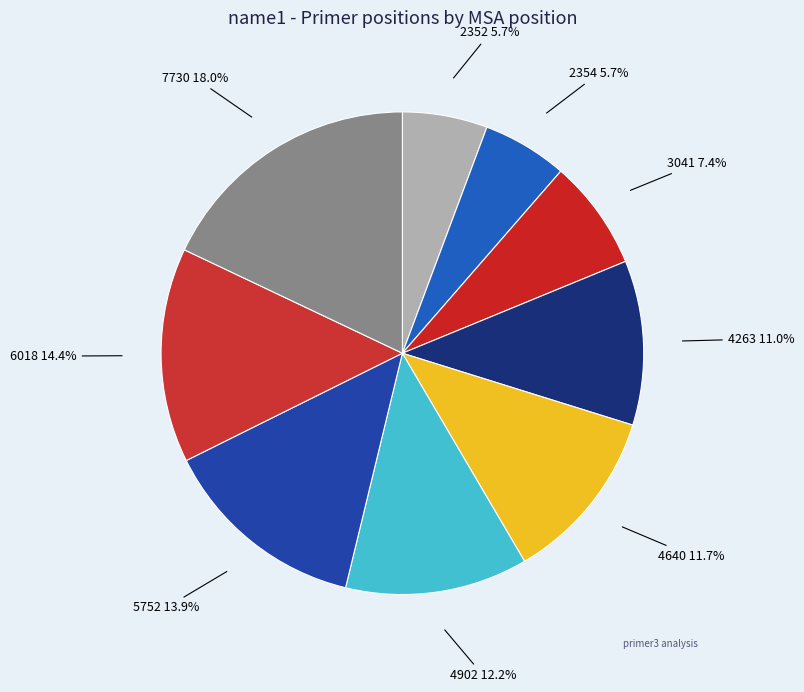

What is the largest slice in the pie chart?

7730